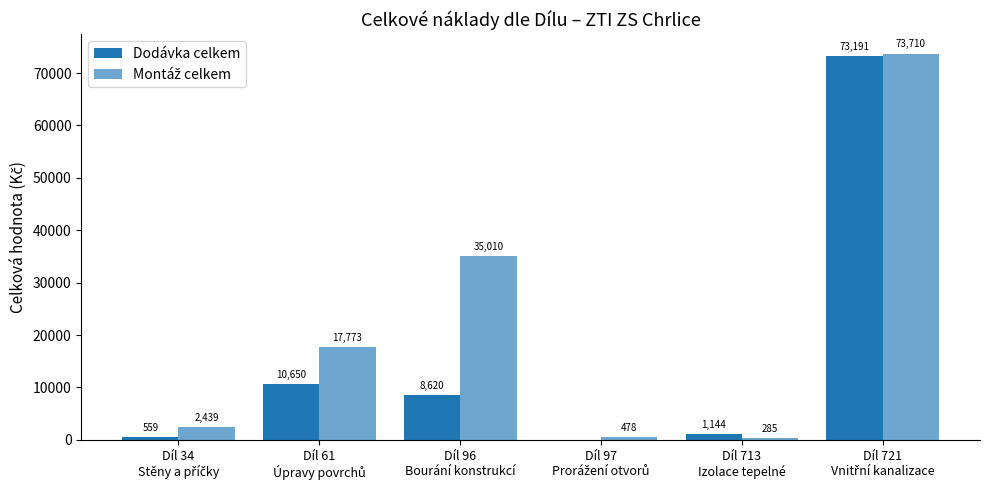

Where is Montáž celkem nearest to the value 36997?

Díl 96
Bourání konstrukcí